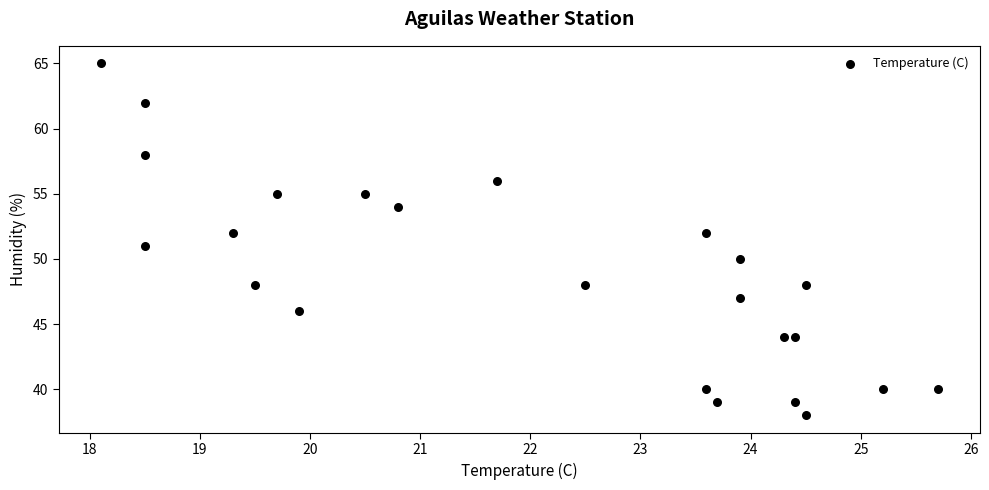

What is the range of Y values (max minus min)?

27